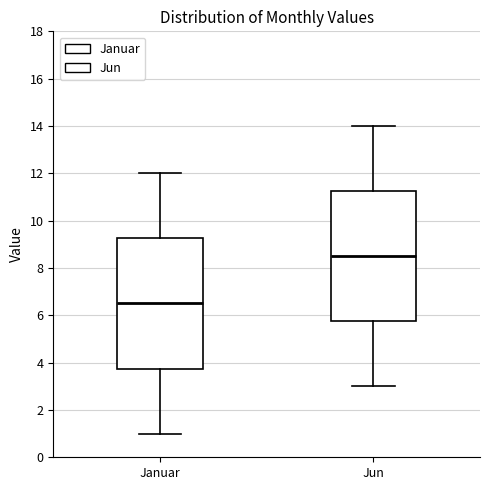

Which box's median line is the highest?

Jun